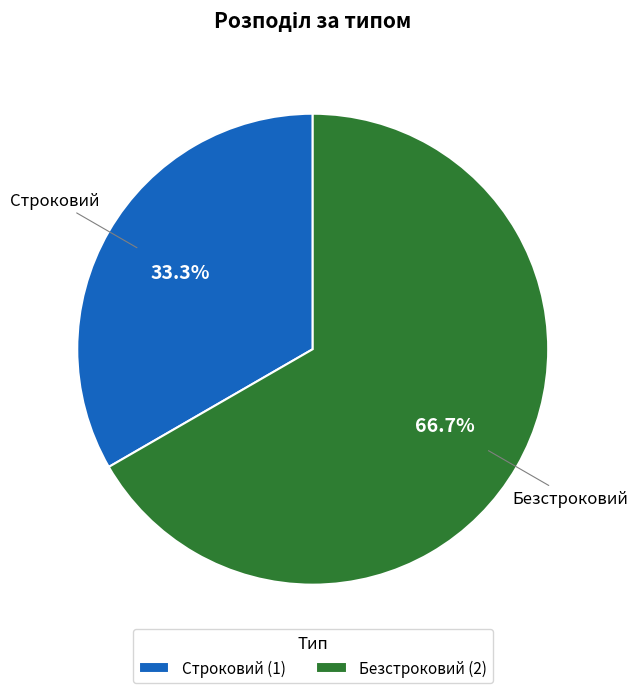

To the nearest percent, what is the difference between the Безстроковий and Строковий slice percentages?

33%